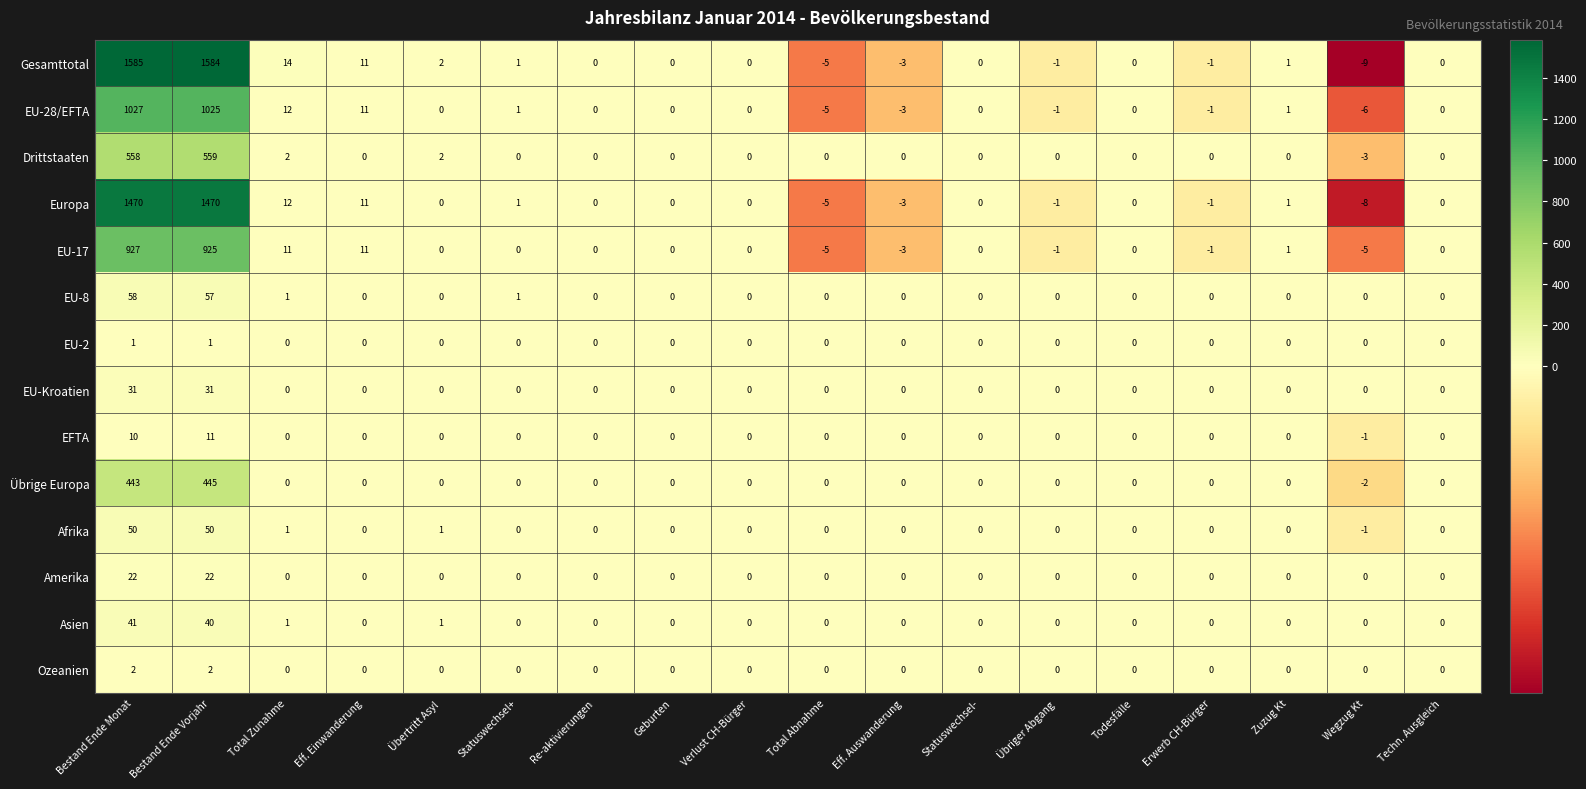

At which category does the chart reach its minimum across all series?

Wegzug Kt